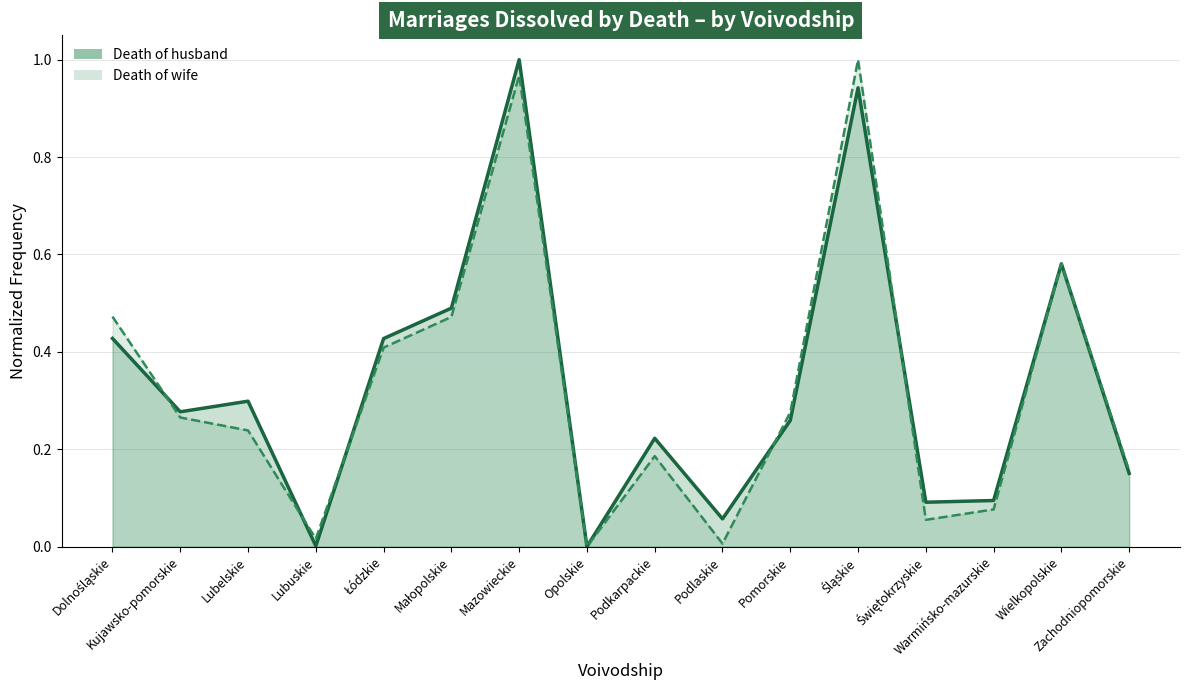

Where do Death of wife (line) and Death of husband (line) first cross each other?

Dolnośląskie and Kujawsko-pomorskie